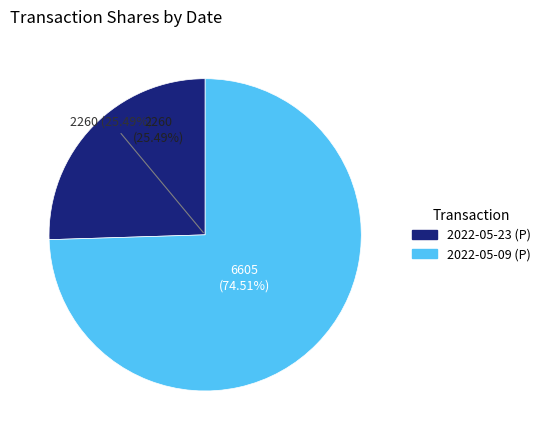

Rank the categories by value from highest to lowest.

2022-05-09 (P), 2022-05-23 (P)